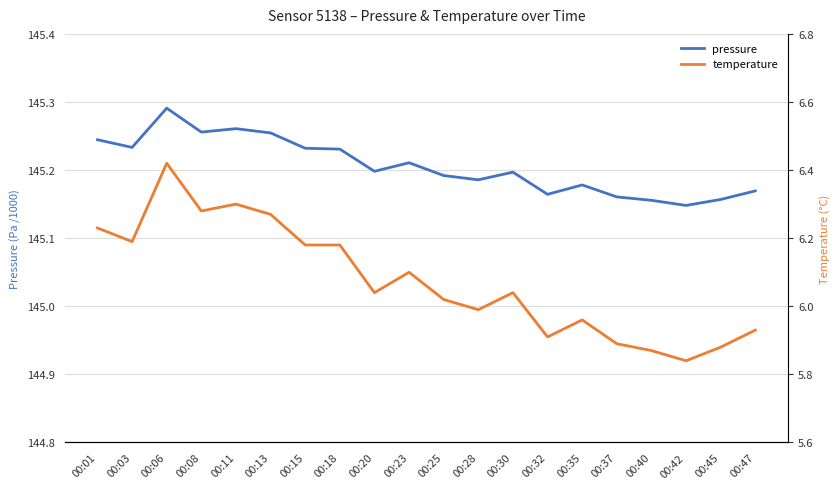

True or false: pressure (hPa /10) and temperature (°C) cross at least once.

False